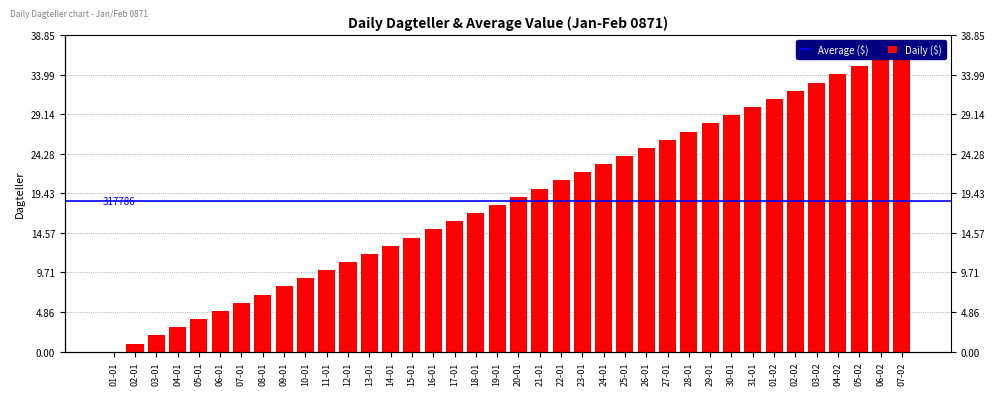

How many data points does each series have?

38